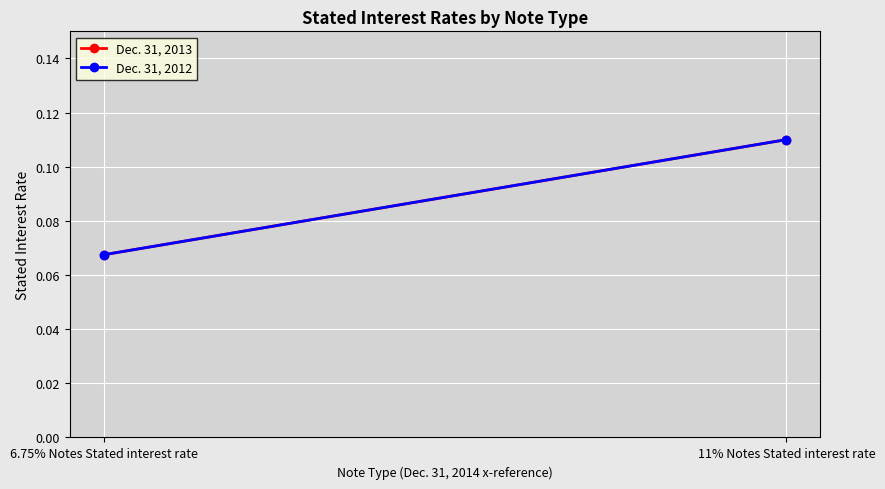

What is the maximum value for Dec. 31, 2013?

0.1